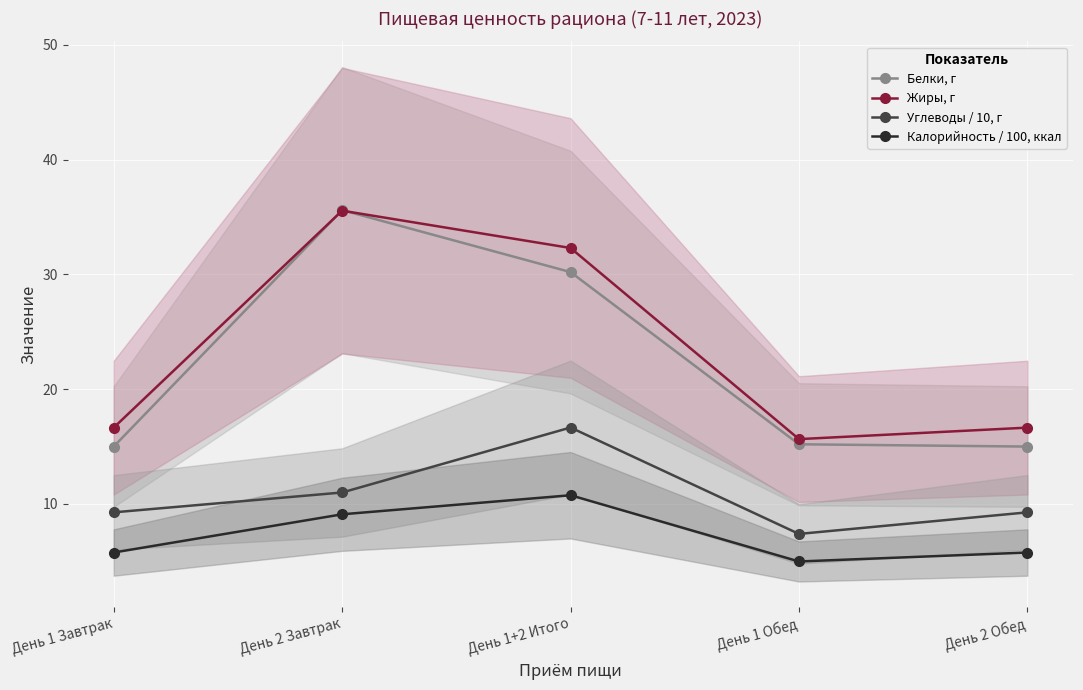

Between День 1 Завтрак and День 2 Завтрак, which is larger?

День 2 Завтрак